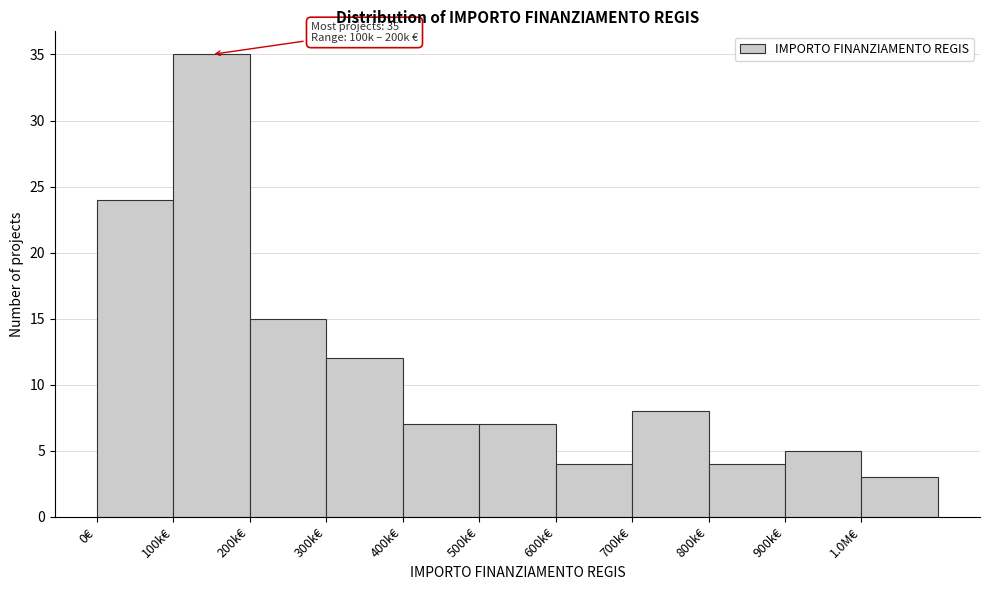

Reading left to right, extract all data points from this chart.

24	35	15	12	7	7	4	8	4	5	3